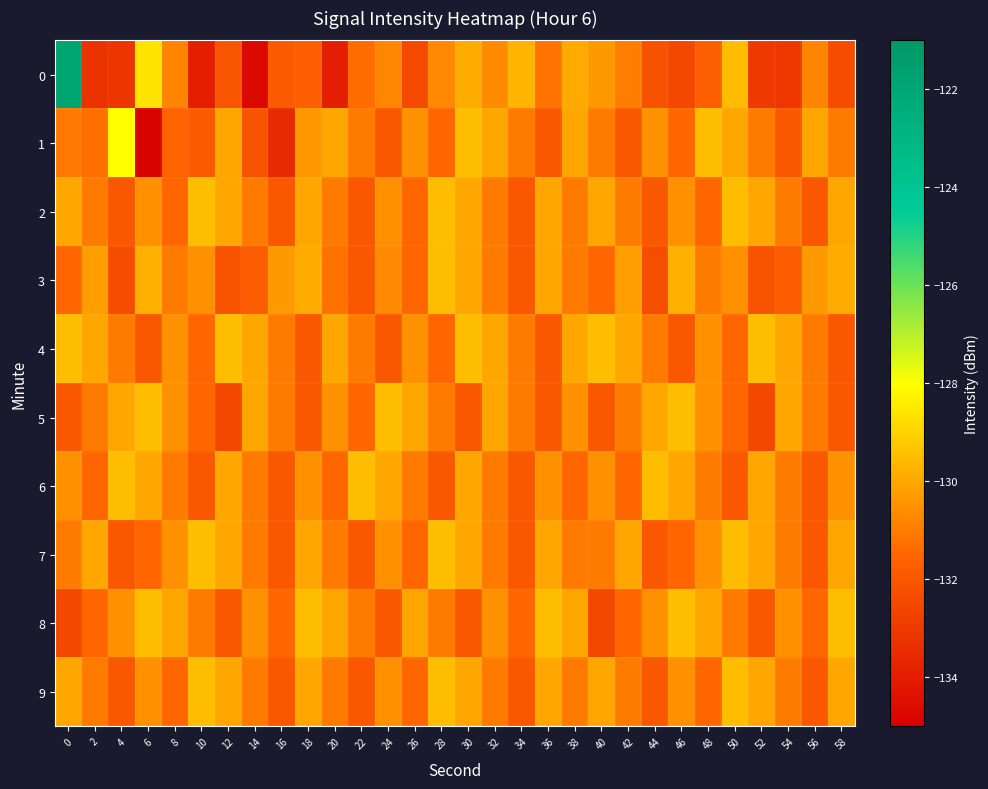

Which series changed the most between 26 and 54?

1